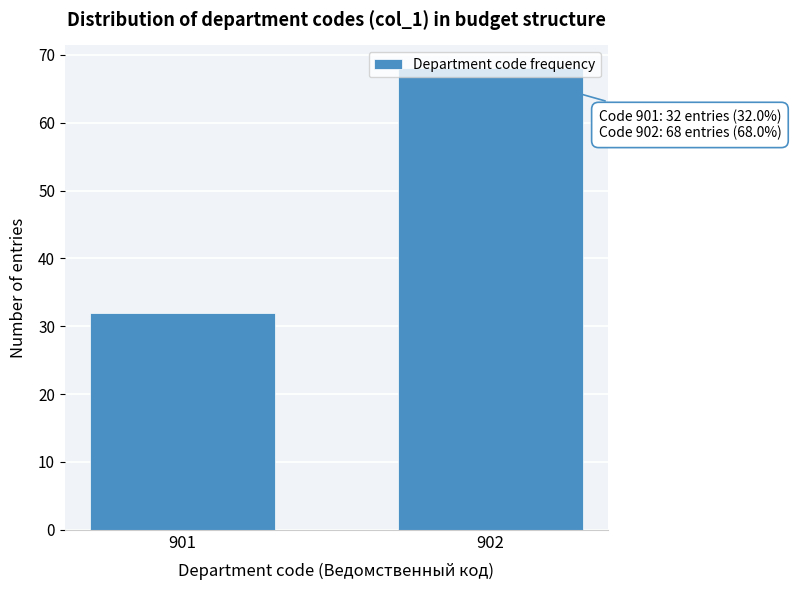

What is the difference between the maximum and minimum values?

36